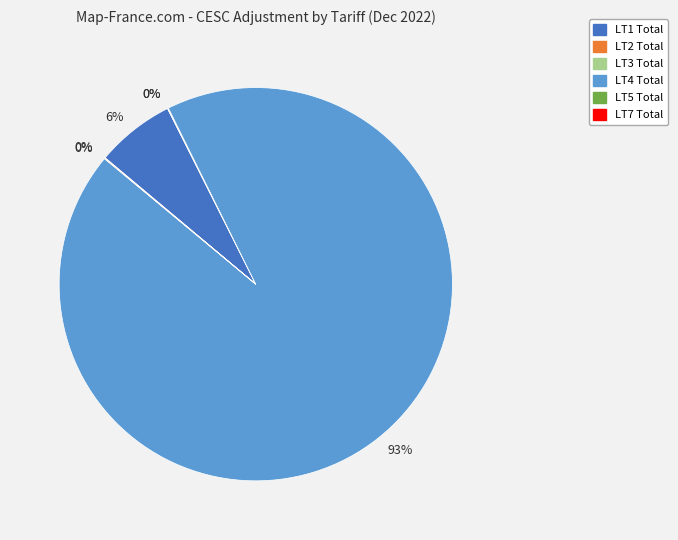

Does any single category account for the majority?

Yes